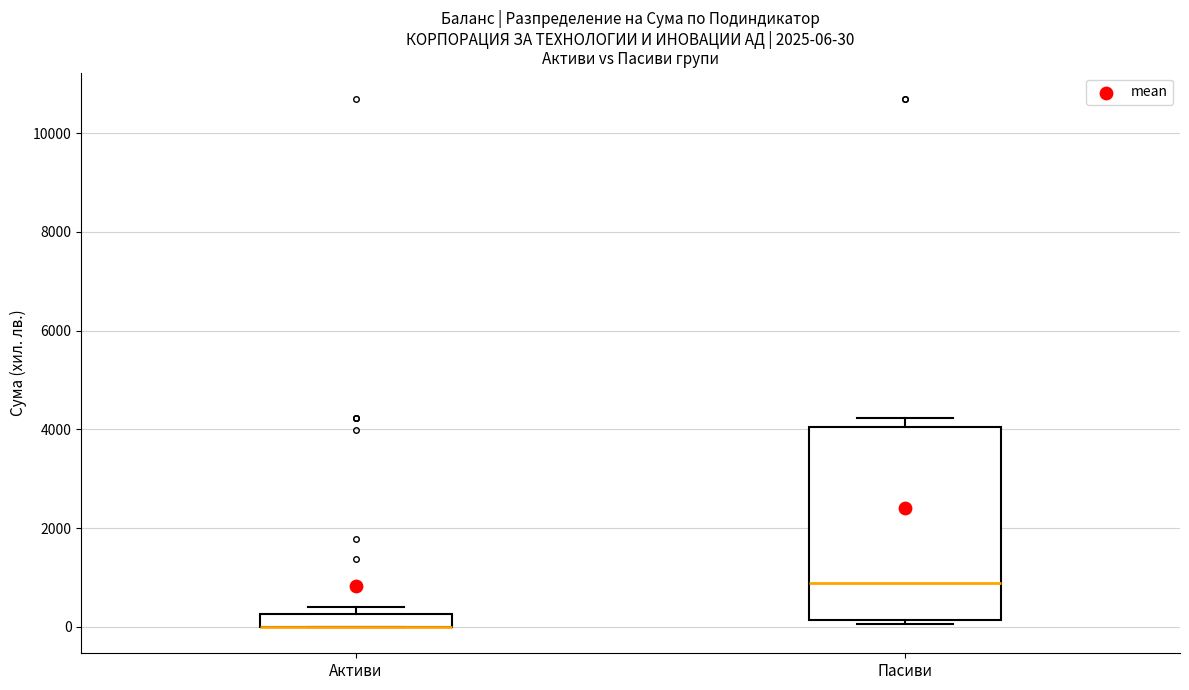

Comparing the boxes themselves (not the whiskers), which one is the tallest?

Пасиви